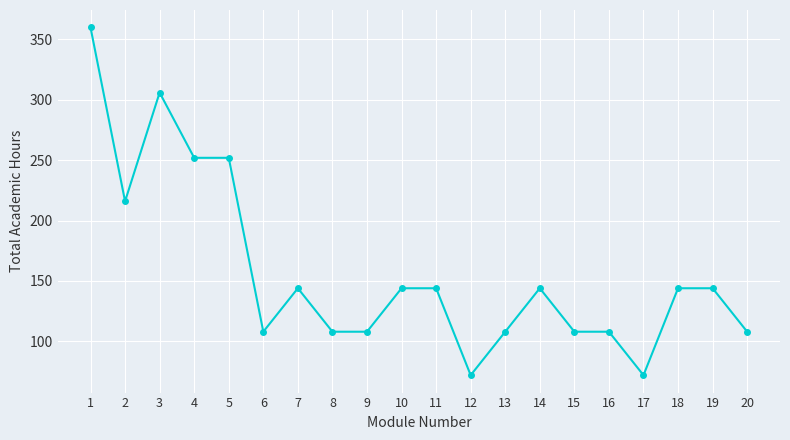

The value at 14 is 36. True or false?

False